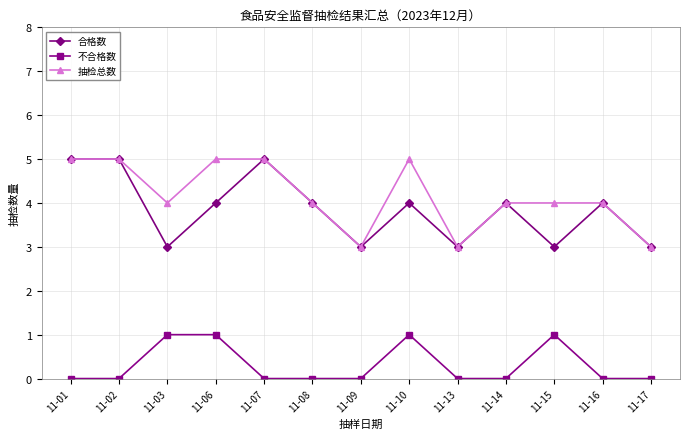

Does the chart have visible grid lines?

Yes